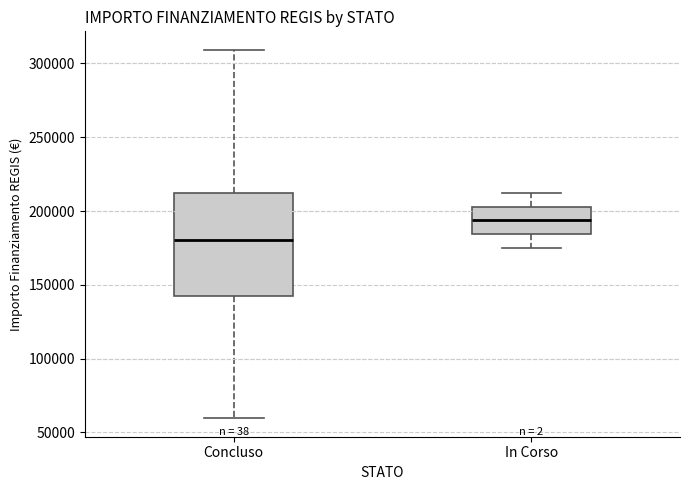

Reading left to right, read every box against the y-axis: the position of its median line, the range the box covers, and the ends of its whiskers. The values are not printed on the chart, so give them approximately, as read against the axis.

Concluso: median 180000, box 145000 to 210000, whiskers 60000 to 310000
In Corso: median 195000, box 185000 to 205000, whiskers 175000 to 210000